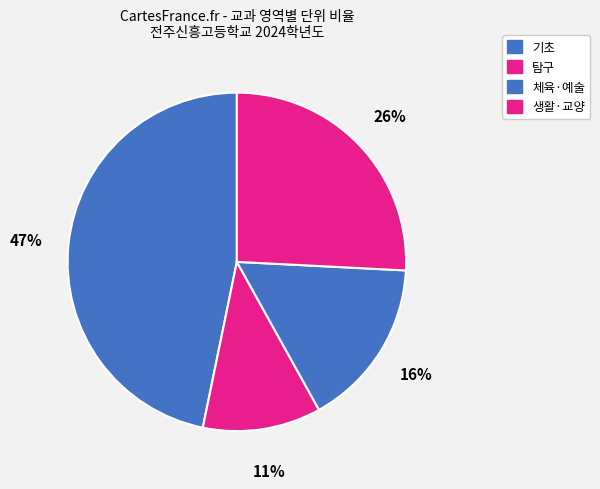

Count the number of slices in the pie.

4